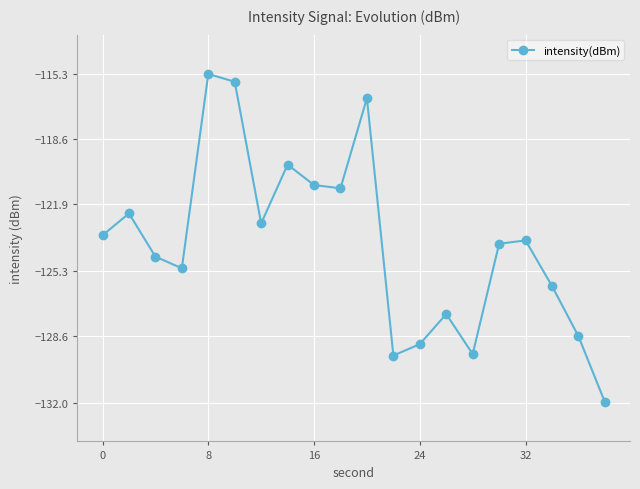

What is the value of the 13th point from the left?

-129.0